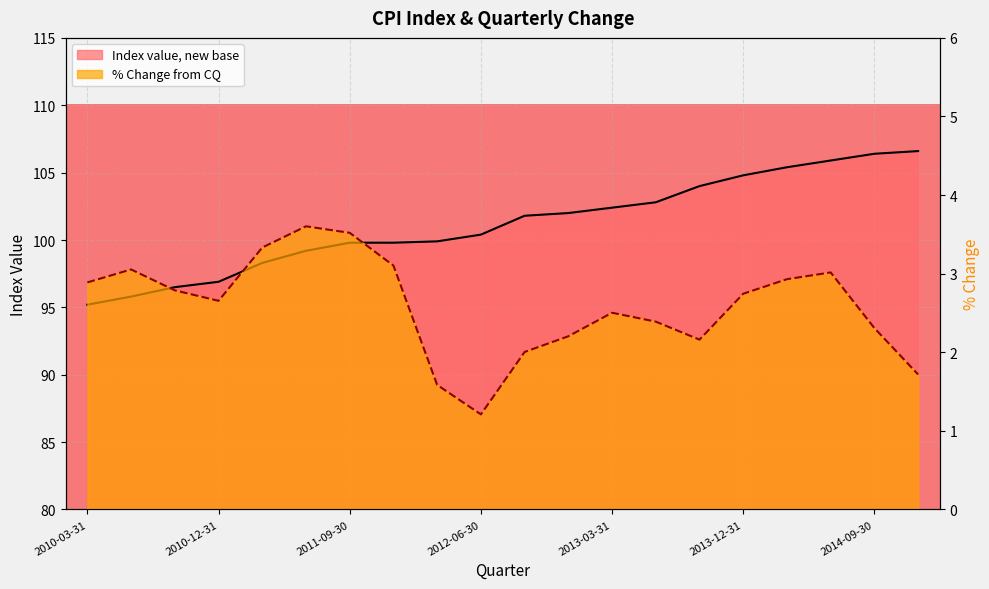

List the labels in order of Percentage Change from CQ value, largest first.

2011-06-30, 2011-09-30, 2011-03-31, 2011-12-31, 2010-06-30, 2014-06-30, 2014-03-31, 2010-03-31, 2010-09-30, 2013-12-31, 2010-12-31, 2013-03-31, 2013-06-30, 2014-09-30, 2012-12-31, 2013-09-30, 2012-09-30, 2014-12-31, 2012-03-31, 2012-06-30